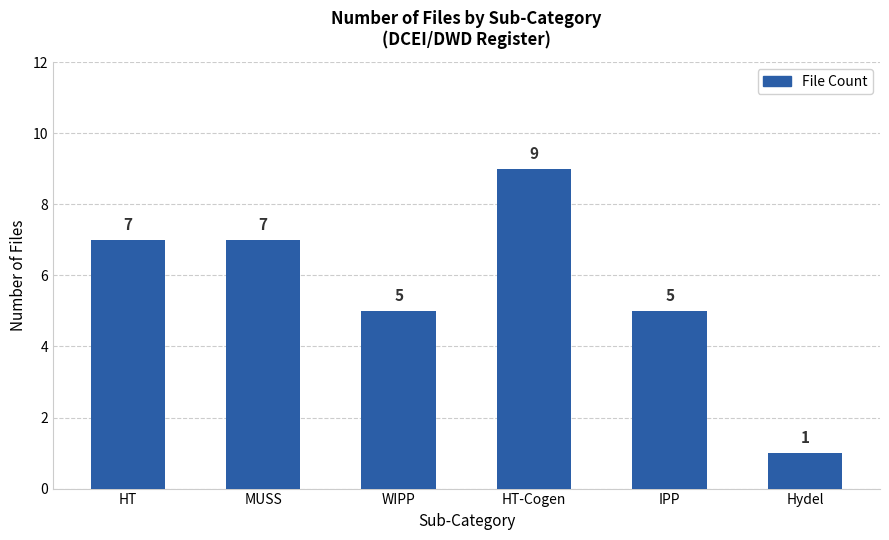

What is the ratio of the value at WIPP to the value at HT?

0.7